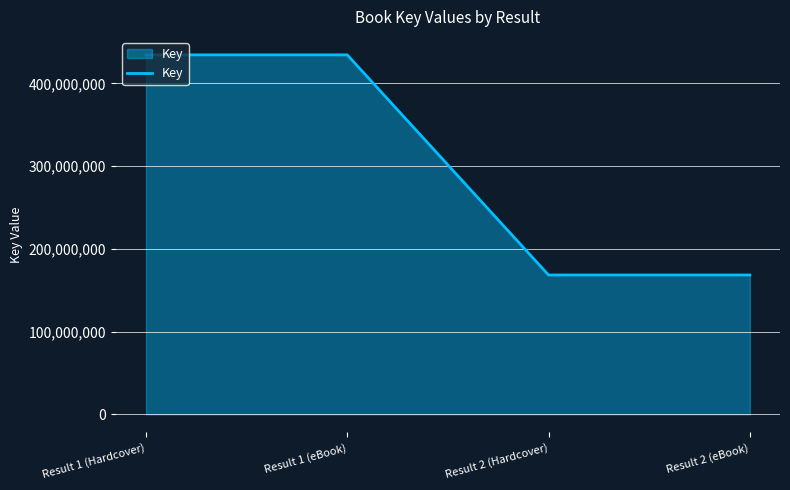

The chart shows a value of 74936964 at Result 2 (Hardcover). True or false?

False